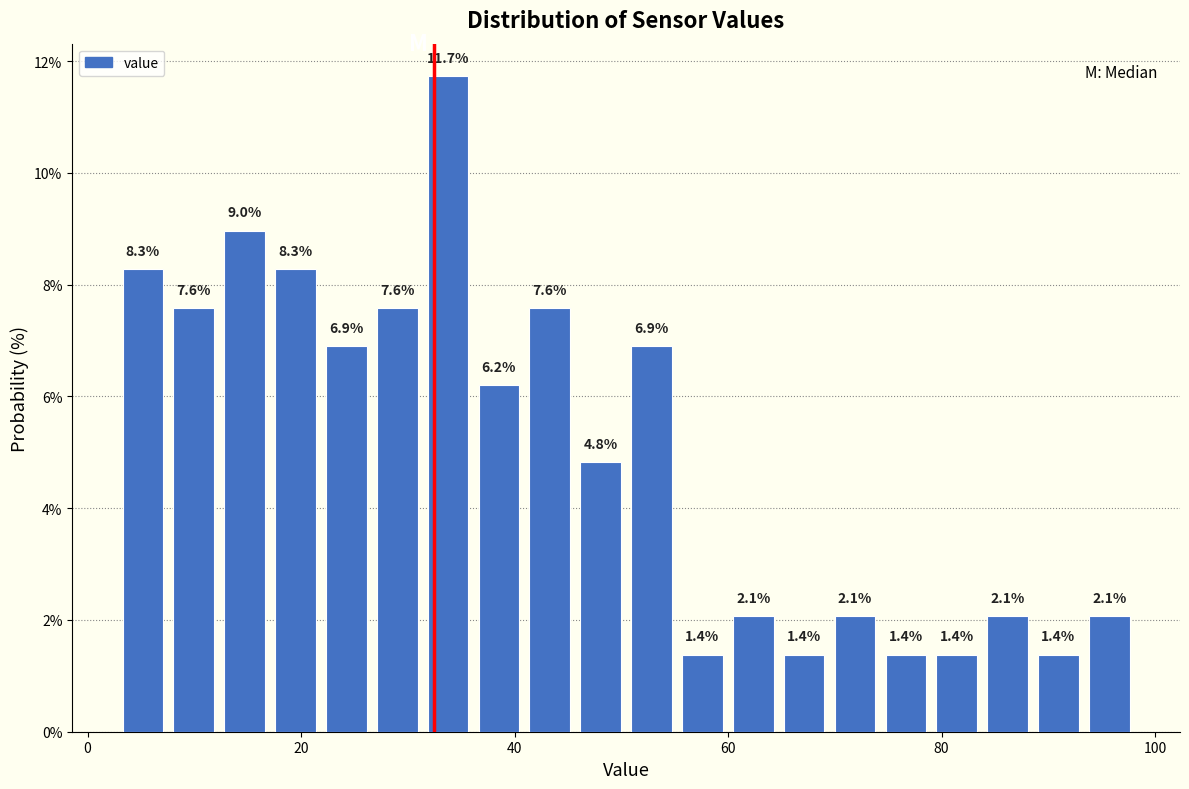

Around what value on the x-axis is the tallest bar? Give the approximate position of its centre, as read against the axis.

34